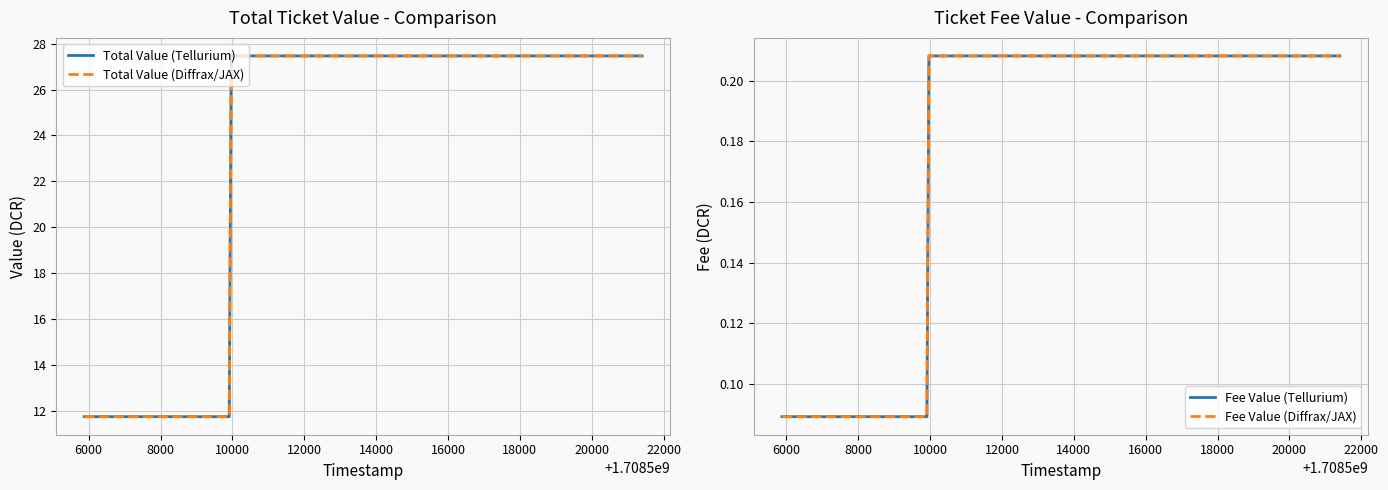

True or false: Total Value (Tellurium) and Fee Value (Diffrax/JAX) intersect in this chart.

False